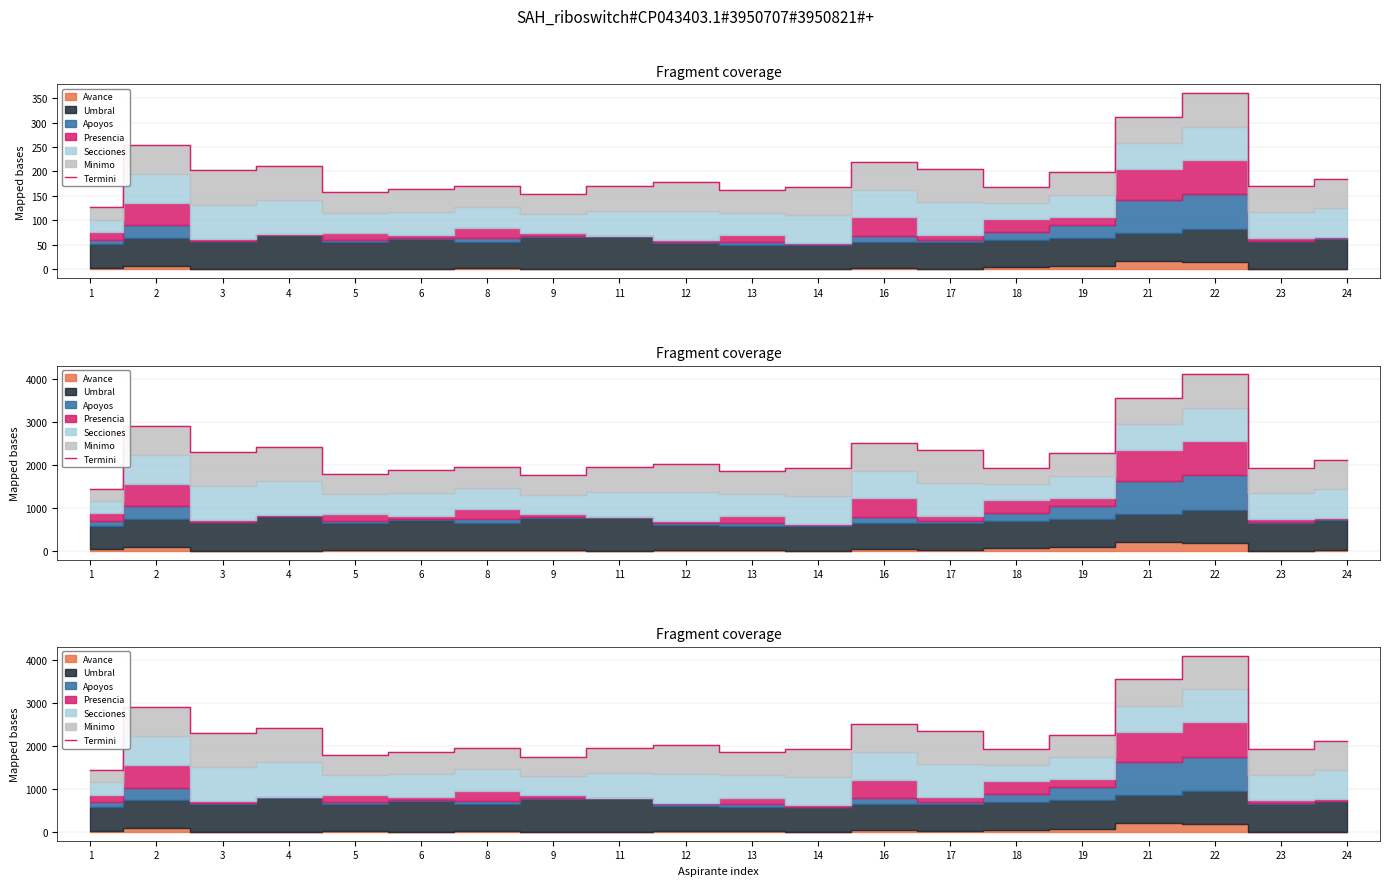

The chart shows a value of 3559.3 at 21. True or false?

True